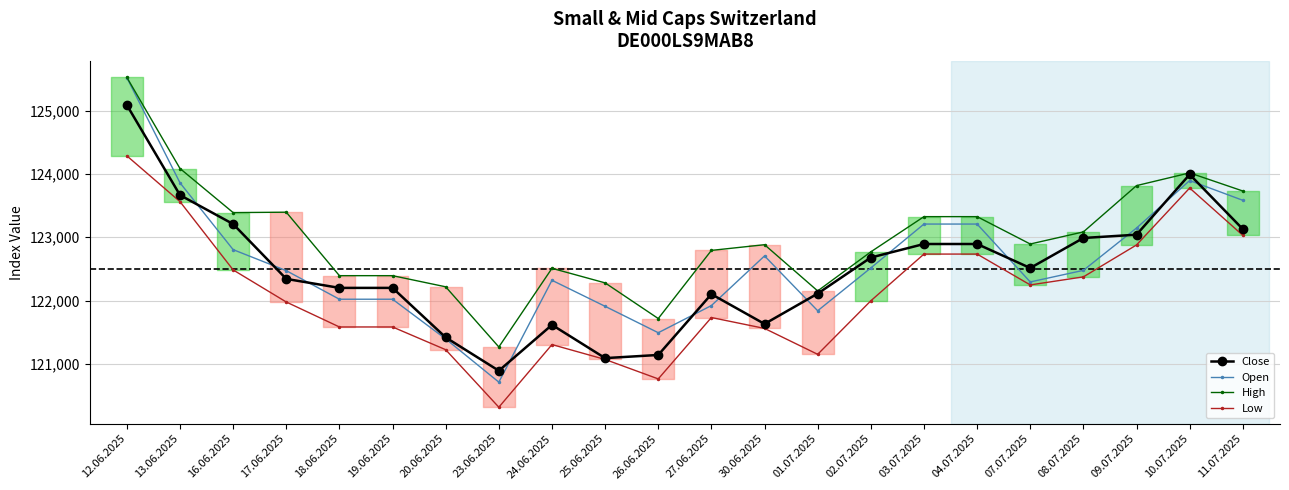

True or false: Open and Low intersect in this chart.

False